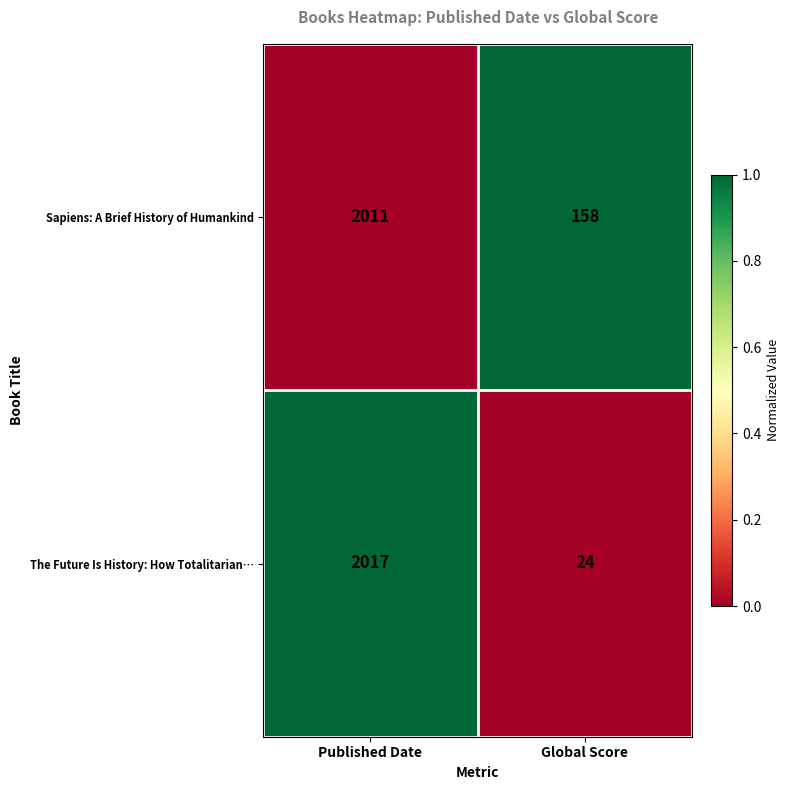

What is the total value across all series at Global Score?

182